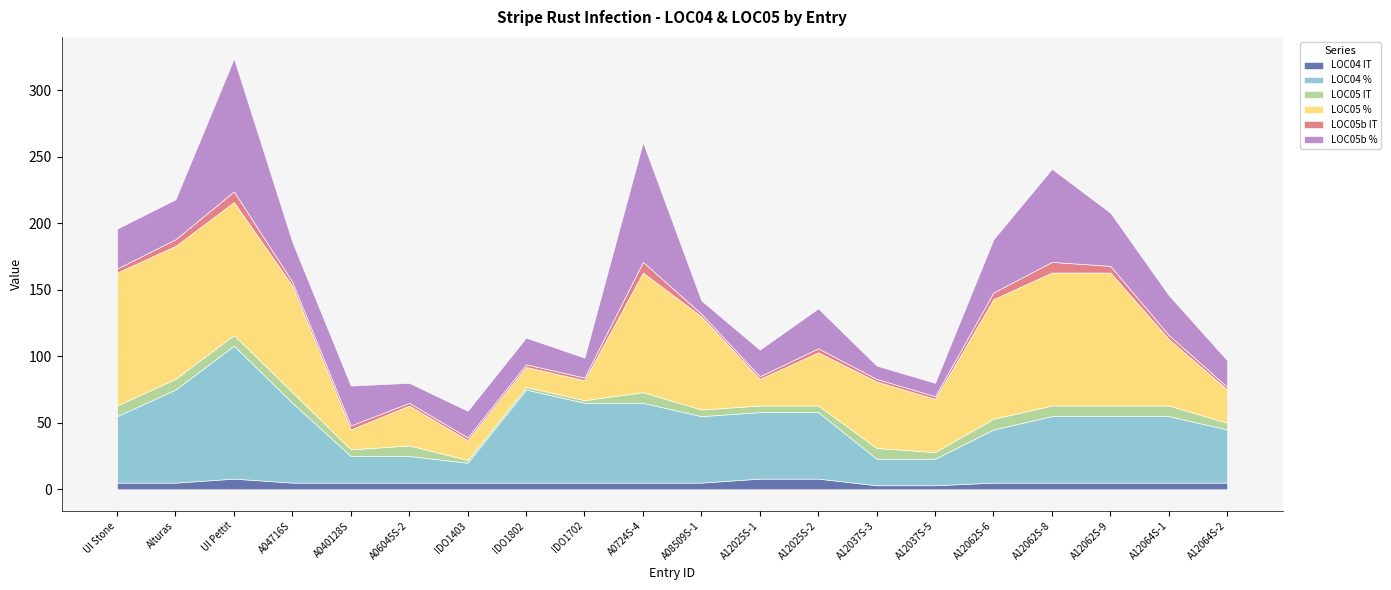

At which category is the sum across all series the highest?

UI Pettit